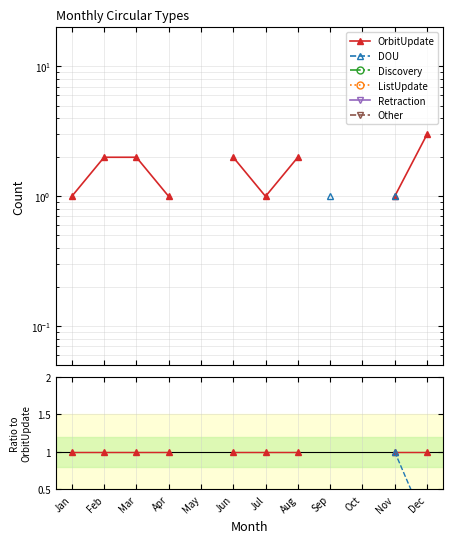

What is the total value across all series at Jul?

1.0